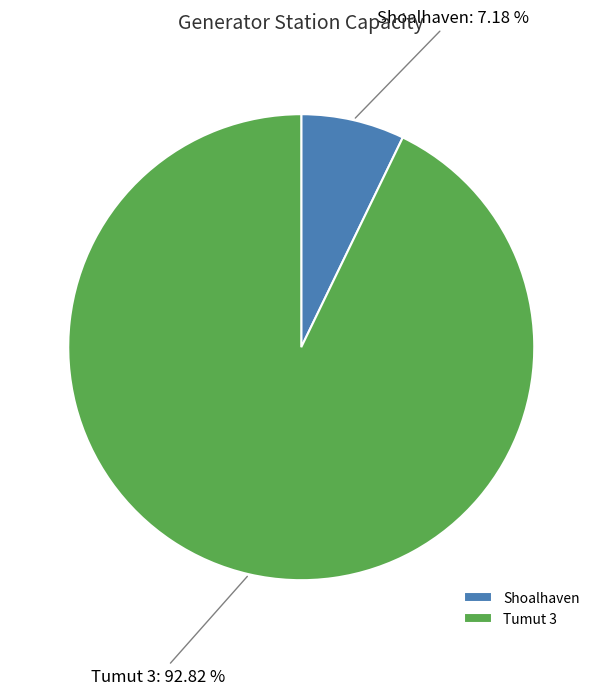

Which category has the biggest portion of the pie?

Tumut 3